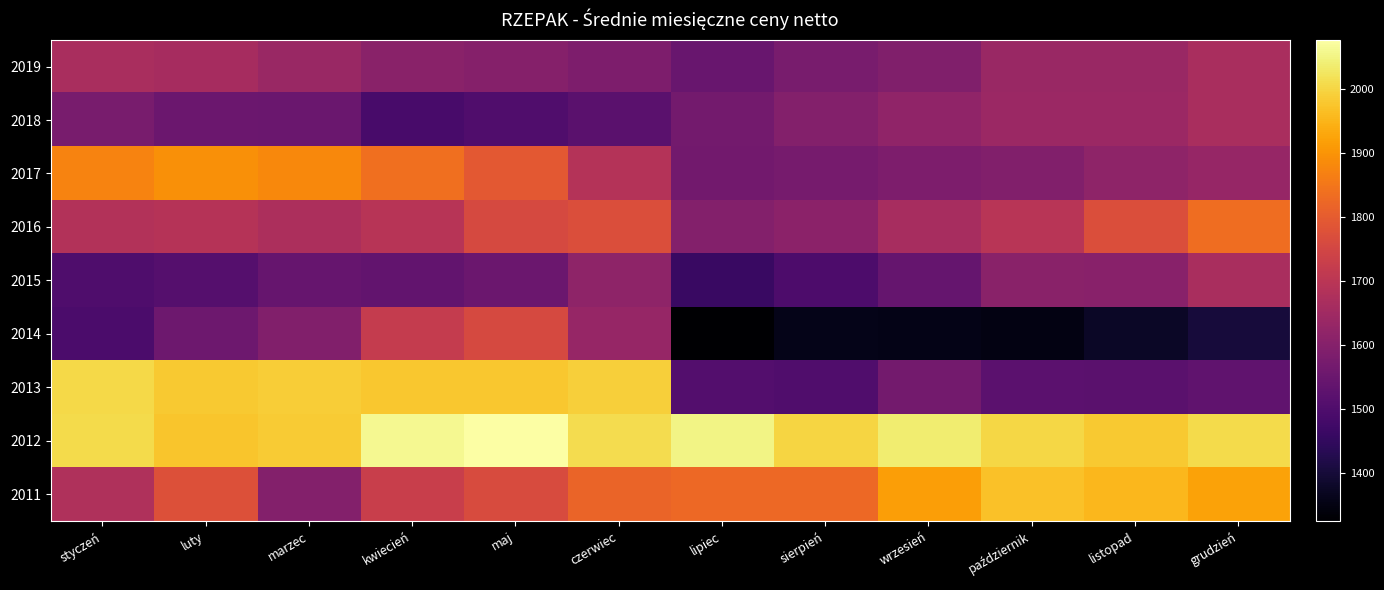

List the series in order of their peak value, highest first.

2012, 2013, 2011, 2017, 2016, 2014, 2019, 2015, 2018